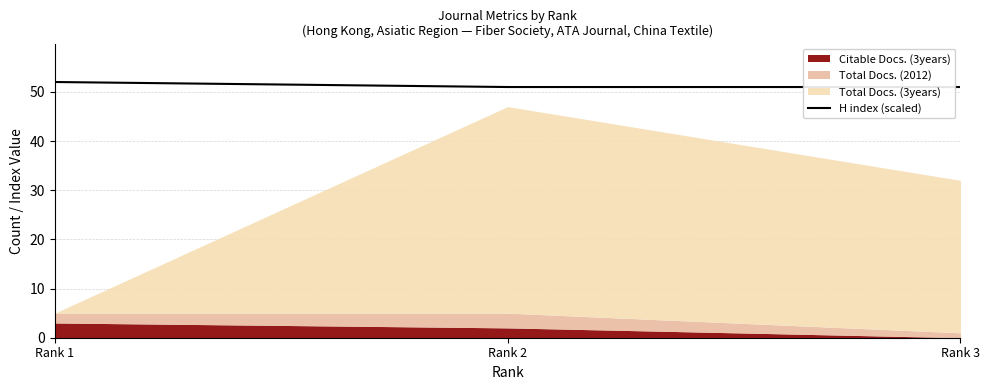

What is the average value?

51.3